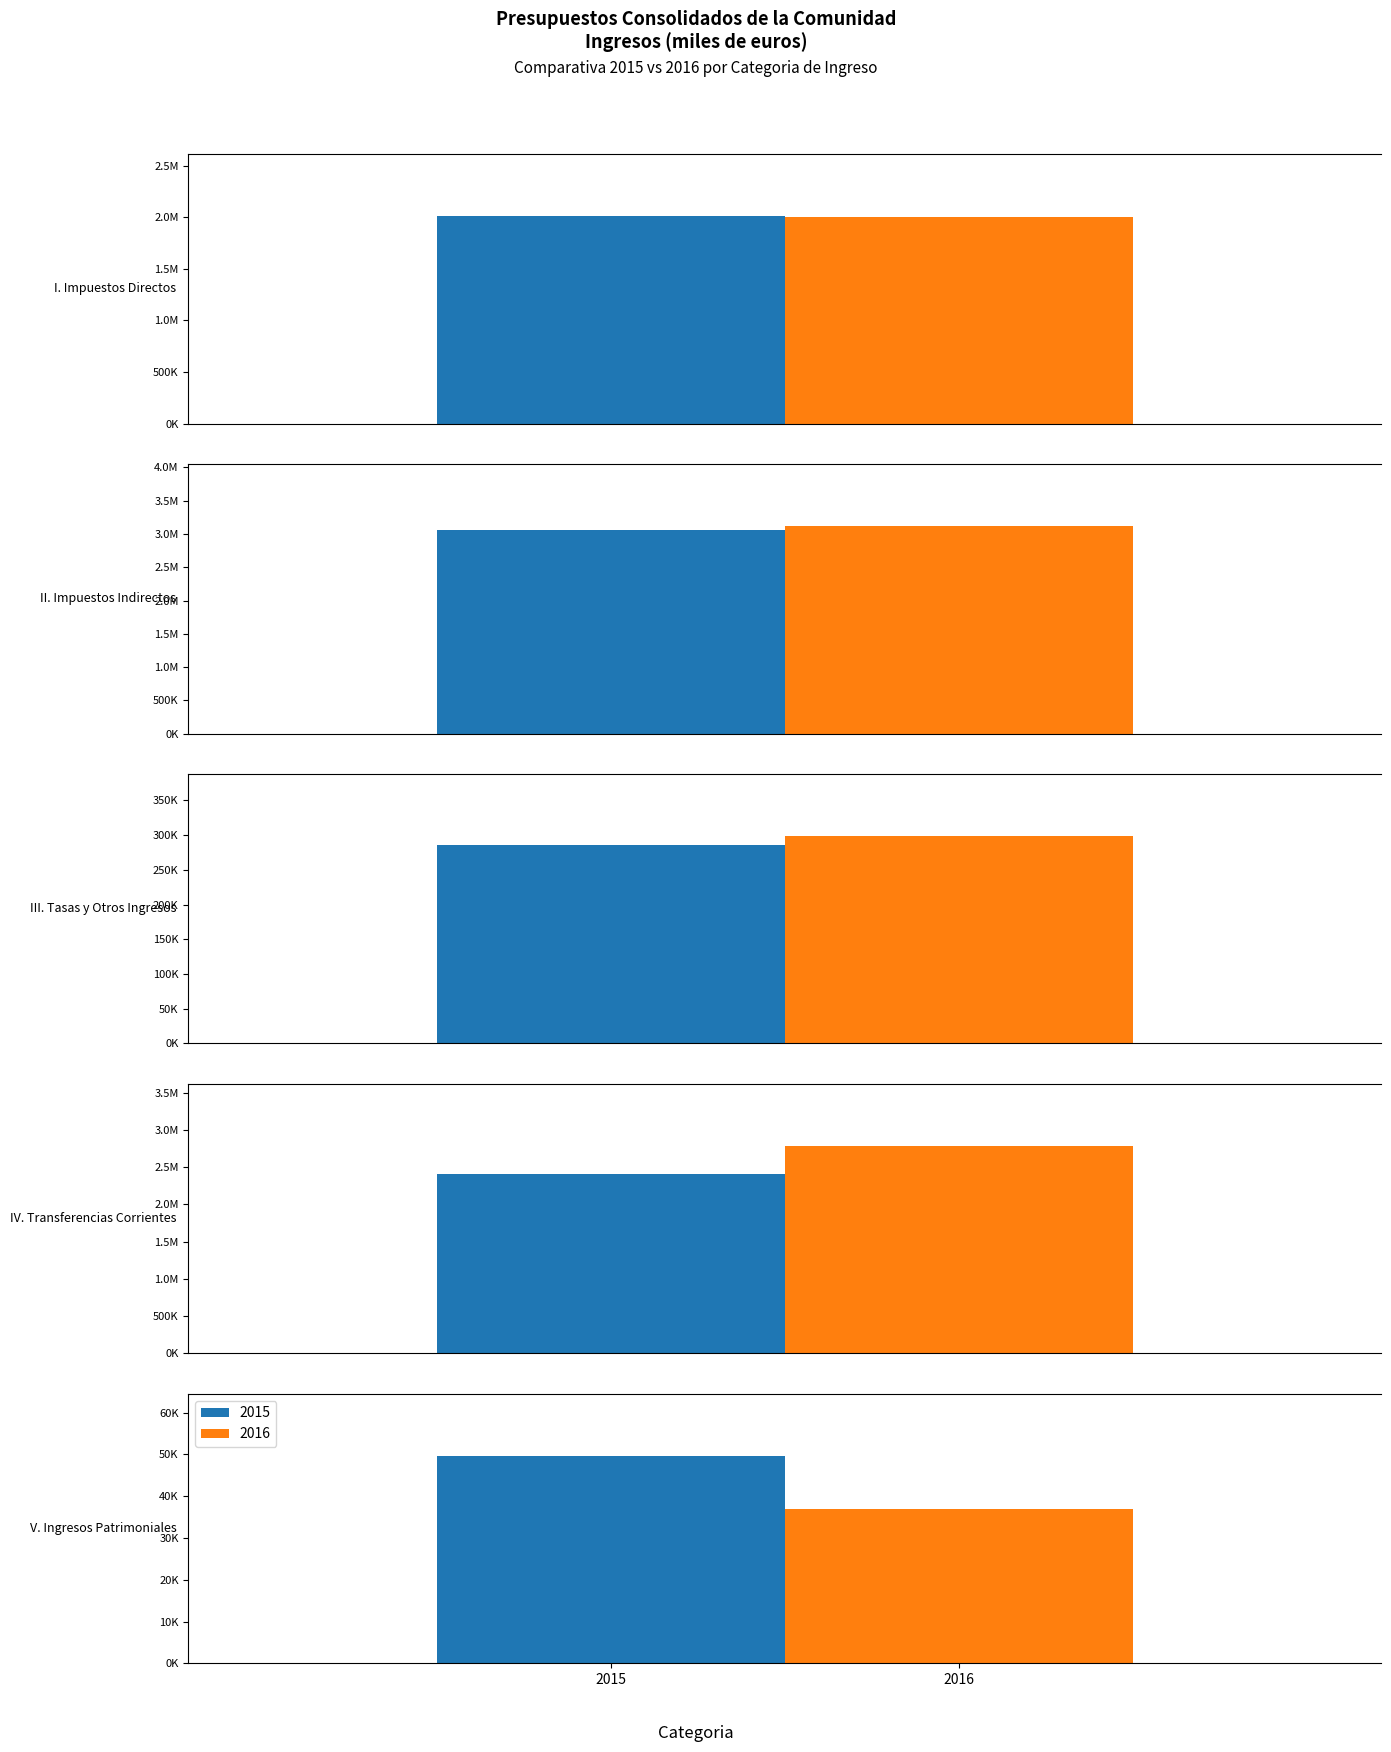

What position from the right is V. Ingresos Patrimoniales?

1